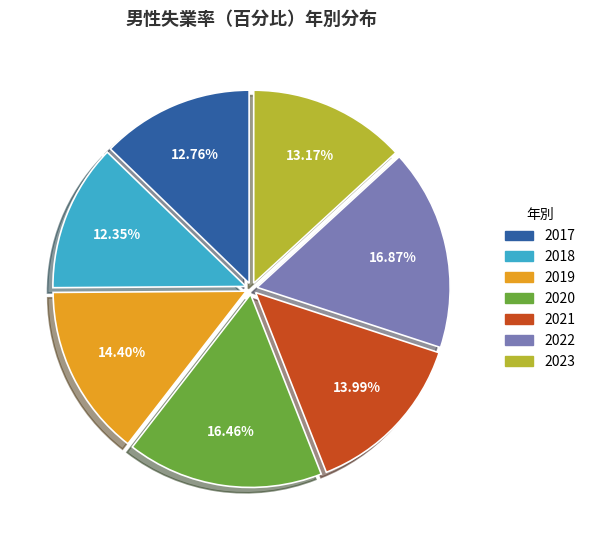

Count the number of slices in the pie.

7